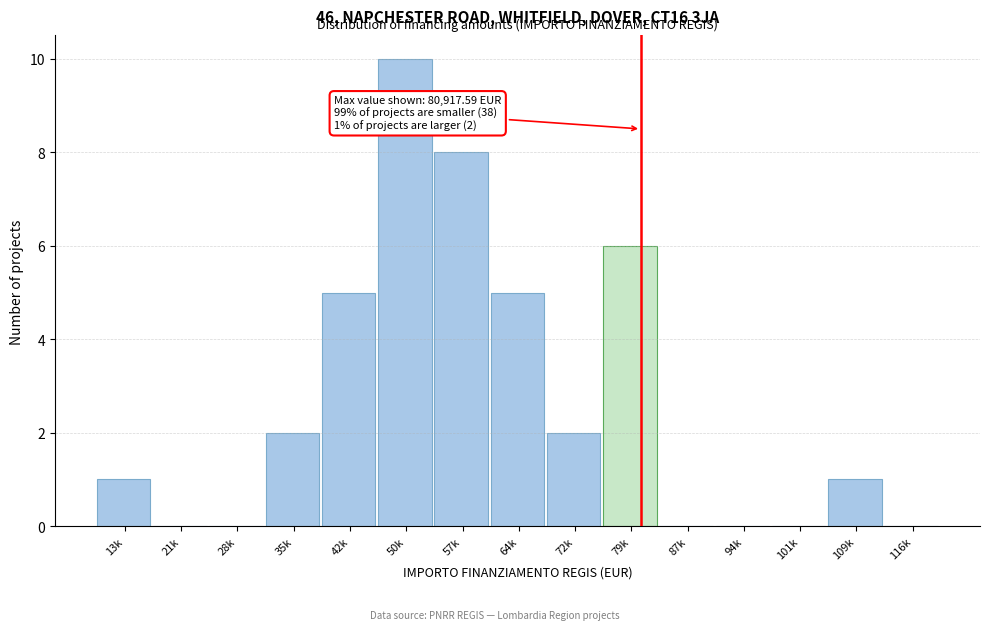

Reading left to right, extract all data points from this chart.

13k=1	21k=0	28k=0	35k=2	42k=5	50k=10	57k=8	64k=5	72k=2	79k=6	87k=0	94k=0	101k=0	109k=1	116k=0